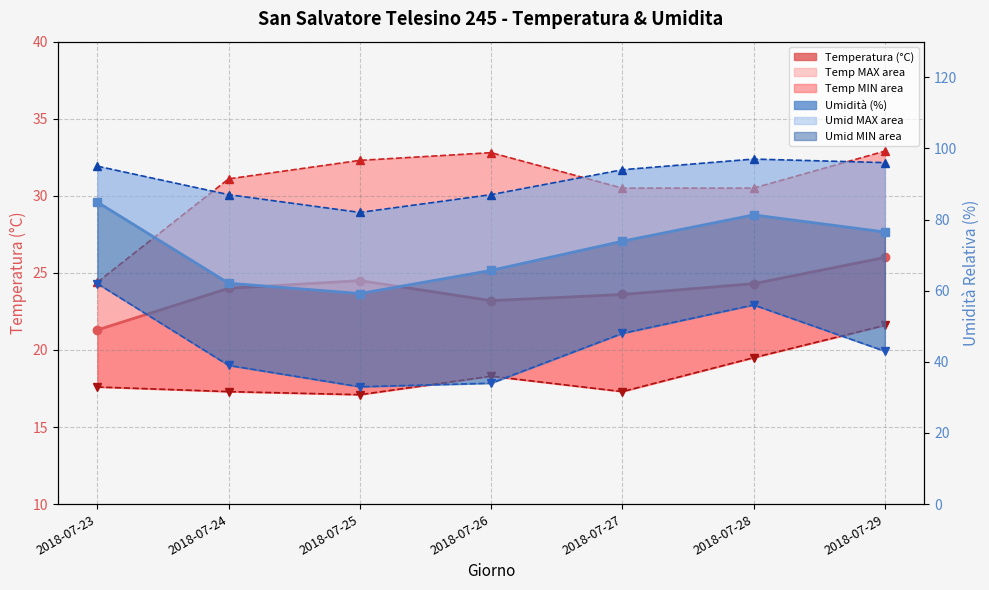

Reading left to right, what are all the values shown in this chart?

Temperatura MED: 2018-07-23=21.3	2018-07-24=24.0	2018-07-25=24.5	2018-07-26=23.2	2018-07-27=23.6	2018-07-28=24.3	2018-07-29=26.0
Temperatura MAX line: 2018-07-23=24.4	2018-07-24=31.1	2018-07-25=32.3	2018-07-26=32.8	2018-07-27=30.5	2018-07-28=30.5	2018-07-29=32.9
Temperatura MIN line: 2018-07-23=17.6	2018-07-24=17.3	2018-07-25=17.1	2018-07-26=18.3	2018-07-27=17.3	2018-07-28=19.5	2018-07-29=21.6
Umidita MED: 2018-07-23=84.9	2018-07-24=62.1	2018-07-25=59.2	2018-07-26=65.7	2018-07-27=73.9	2018-07-28=81.3	2018-07-29=76.5
Umidita MAX line: 2018-07-23=95.0	2018-07-24=87.0	2018-07-25=82.0	2018-07-26=87.0	2018-07-27=94.0	2018-07-28=97.0	2018-07-29=96.0
Umidita MIN line: 2018-07-23=62.0	2018-07-24=39.0	2018-07-25=33.0	2018-07-26=34.0	2018-07-27=48.0	2018-07-28=56.0	2018-07-29=43.0